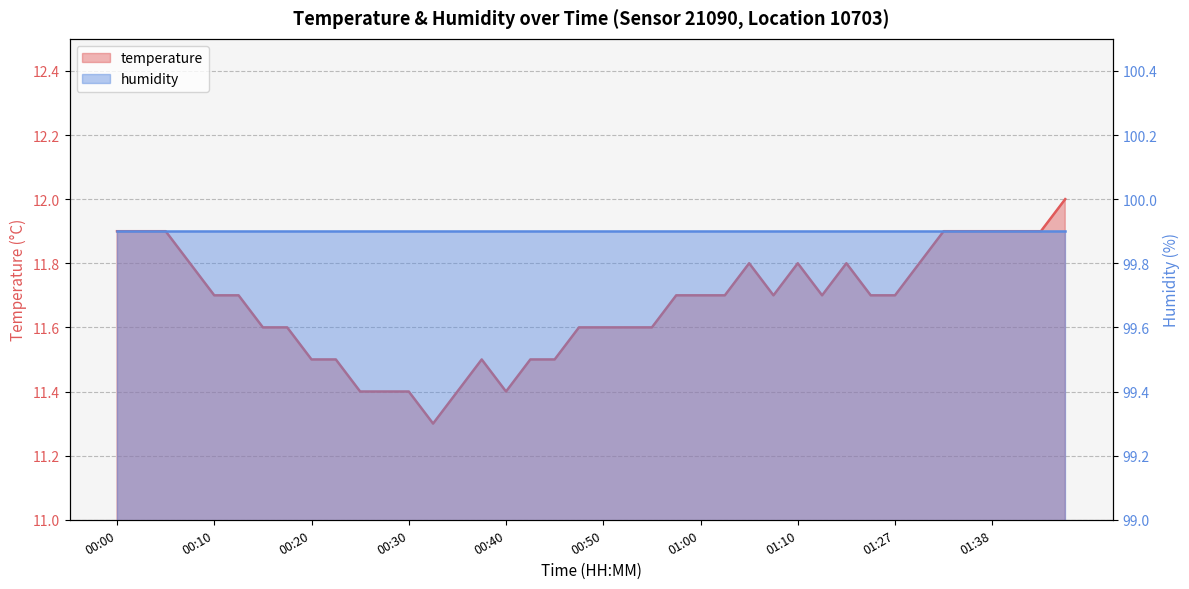

Is it true that the value at 01:46 is 7.9?

False